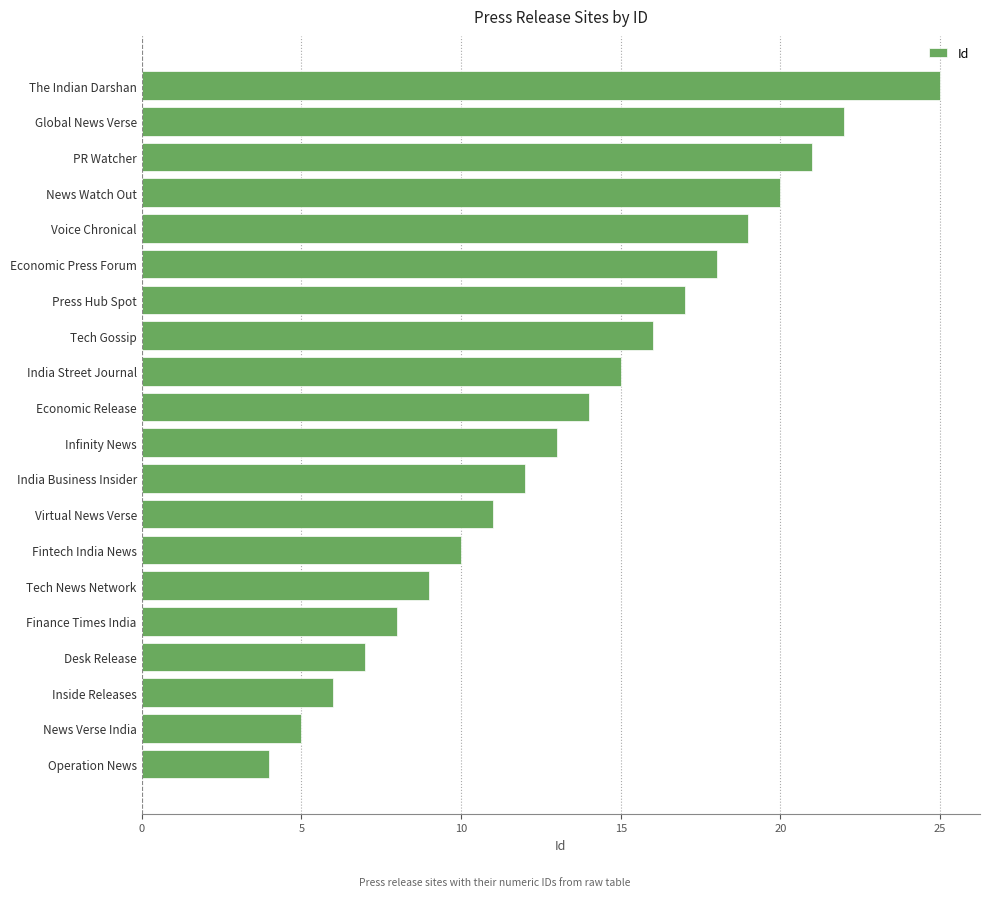

What is the difference between the maximum and second lowest values?

20